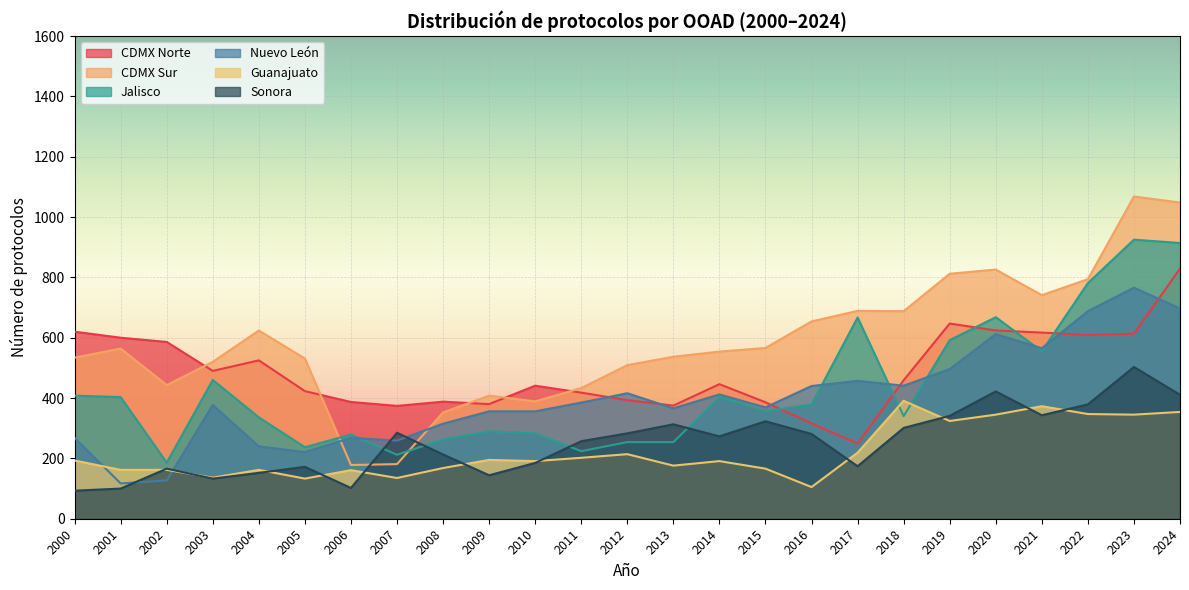

What are all the series names shown in the legend?

CDMX Norte, CDMX Sur, Jalisco, Nuevo León, Guanajuato, Sonora